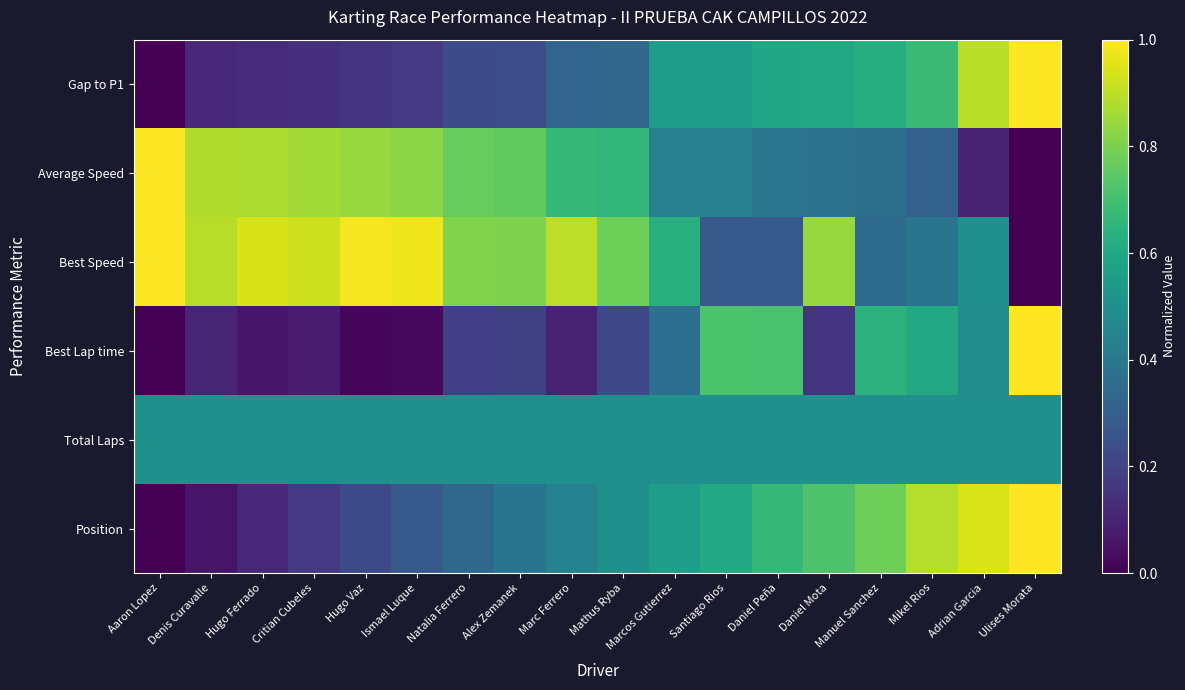

Reading left to right, what are all the values shown in this chart?

Position: Aaron Lopez=0.0	Denis Curavalle=0.1	Hugo Ferrado=0.1	Critian Cubeles=0.2	Hugo Vaz=0.2	Ismael Luque=0.3	Natalia Ferrero=0.3	Alex Zemanek=0.4	Marc Ferrero=0.4	Mathus Ryba=0.5	Marcos Gutierrez=0.6	Santiago Rios=0.6	Daniel Peña=0.7	Daniel Mota=0.7	Manuel Sanchez=0.8	Mikel Rios=0.9	Adrian Garcia=0.9	Ulises Morata=1.0
Total Laps: Aaron Lopez=0.5	Denis Curavalle=0.5	Hugo Ferrado=0.5	Critian Cubeles=0.5	Hugo Vaz=0.5	Ismael Luque=0.5	Natalia Ferrero=0.5	Alex Zemanek=0.5	Marc Ferrero=0.5	Mathus Ryba=0.5	Marcos Gutierrez=0.5	Santiago Rios=0.5	Daniel Peña=0.5	Daniel Mota=0.5	Manuel Sanchez=0.5	Mikel Rios=0.5	Adrian Garcia=0.5	Ulises Morata=0.5
Best Lap time: Aaron Lopez=0.0	Denis Curavalle=0.1	Hugo Ferrado=0.1	Critian Cubeles=0.1	Hugo Vaz=0.0	Ismael Luque=0.0	Natalia Ferrero=0.2	Alex Zemanek=0.2	Marc Ferrero=0.1	Mathus Ryba=0.2	Marcos Gutierrez=0.4	Santiago Rios=0.7	Daniel Peña=0.7	Daniel Mota=0.2	Manuel Sanchez=0.6	Mikel Rios=0.6	Adrian Garcia=0.5	Ulises Morata=1.0
Best Speed: Aaron Lopez=1.0	Denis Curavalle=0.9	Hugo Ferrado=0.9	Critian Cubeles=0.9	Hugo Vaz=1.0	Ismael Luque=1.0	Natalia Ferrero=0.8	Alex Zemanek=0.8	Marc Ferrero=0.9	Mathus Ryba=0.8	Marcos Gutierrez=0.6	Santiago Rios=0.3	Daniel Peña=0.3	Daniel Mota=0.8	Manuel Sanchez=0.4	Mikel Rios=0.4	Adrian Garcia=0.5	Ulises Morata=0.0
Average Speed: Aaron Lopez=1.0	Denis Curavalle=0.9	Hugo Ferrado=0.9	Critian Cubeles=0.9	Hugo Vaz=0.8	Ismael Luque=0.8	Natalia Ferrero=0.8	Alex Zemanek=0.8	Marc Ferrero=0.7	Mathus Ryba=0.7	Marcos Gutierrez=0.4	Santiago Rios=0.4	Daniel Peña=0.4	Daniel Mota=0.4	Manuel Sanchez=0.4	Mikel Rios=0.3	Adrian Garcia=0.1	Ulises Morata=0.0
Gap to P1: Aaron Lopez=0.0	Denis Curavalle=0.1	Hugo Ferrado=0.1	Critian Cubeles=0.1	Hugo Vaz=0.1	Ismael Luque=0.2	Natalia Ferrero=0.2	Alex Zemanek=0.2	Marc Ferrero=0.3	Mathus Ryba=0.3	Marcos Gutierrez=0.6	Santiago Rios=0.6	Daniel Peña=0.6	Daniel Mota=0.6	Manuel Sanchez=0.6	Mikel Rios=0.7	Adrian Garcia=0.9	Ulises Morata=1.0